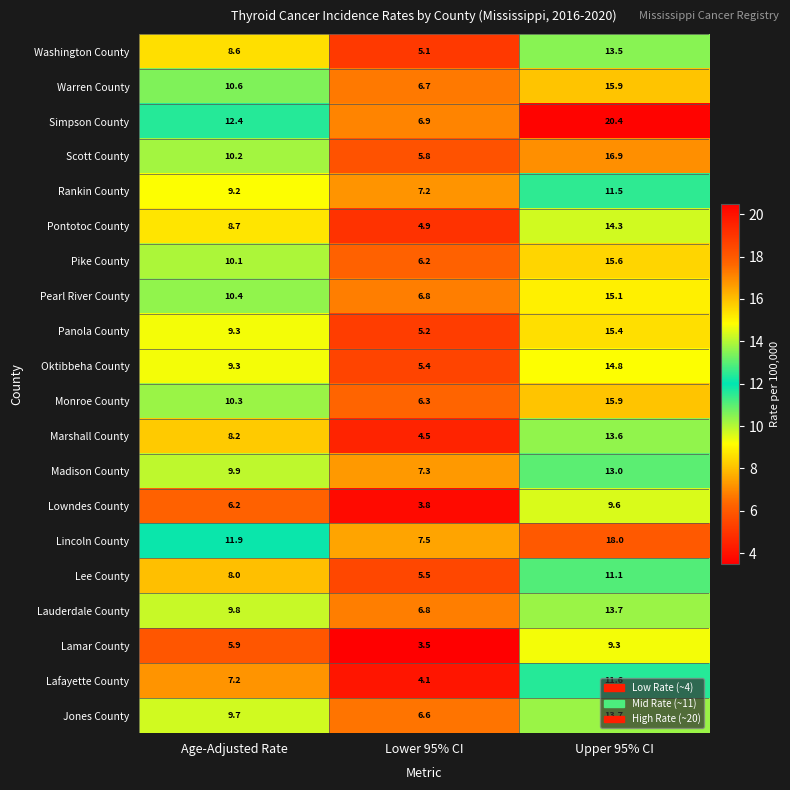

The Monroe County series shows 2.6 at Lower 95% CI. True or false?

False